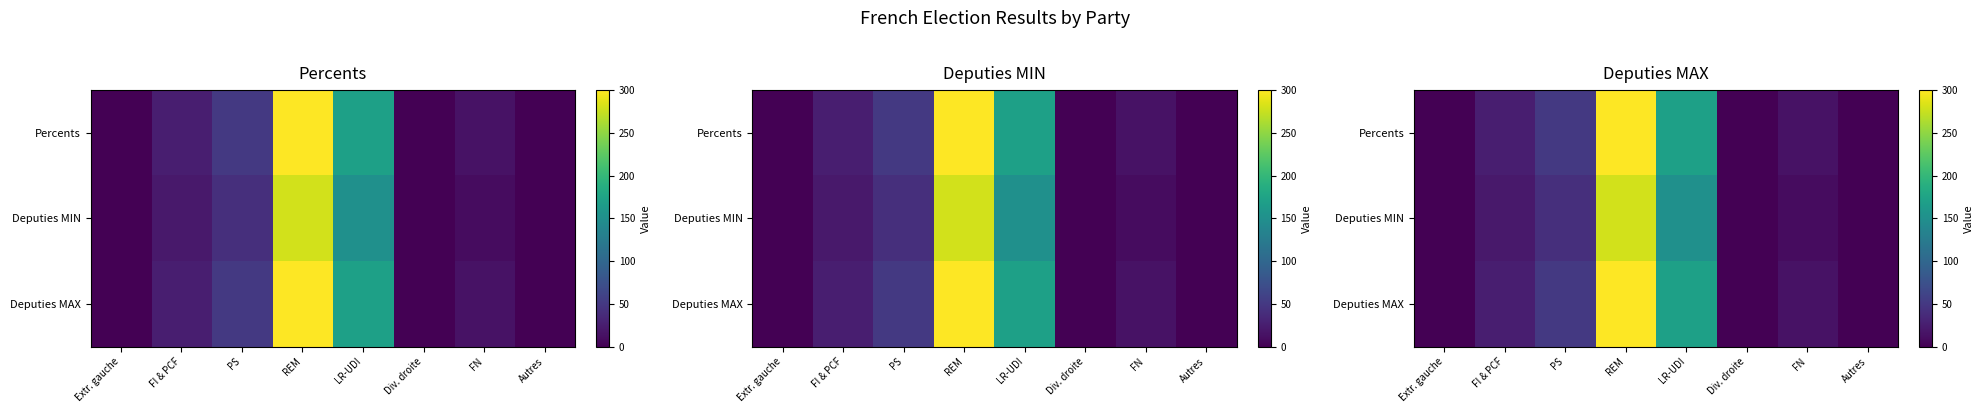

What is the sum of all Percents values?

560